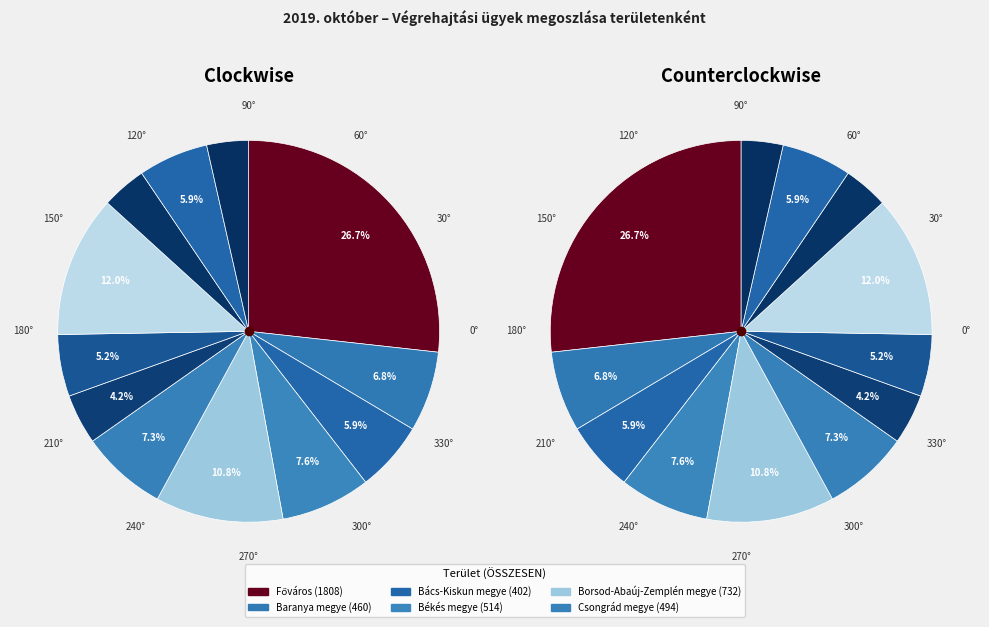

To the nearest percent, what percentage of the pie is Bács-Kiskun megye?

6%